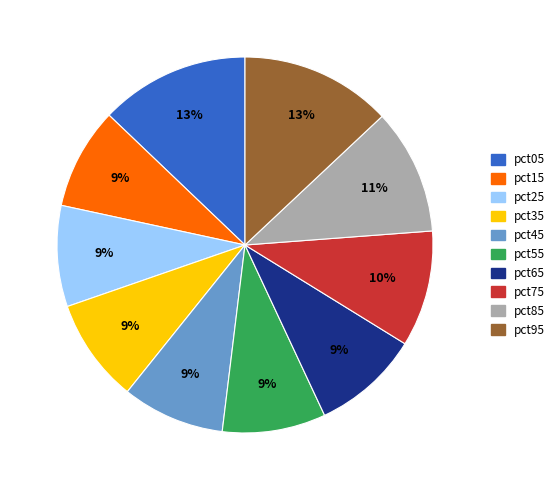

To the nearest percent, what is the difference between the pct45 and pct75 slice percentages?

1%